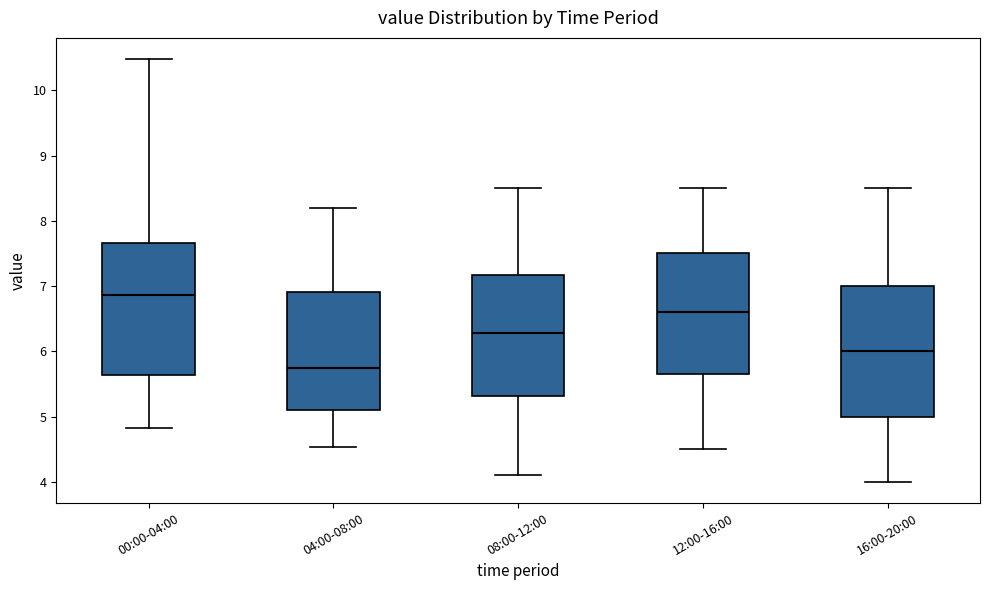

Where does the upper whisker of the box for 00:00-04:00 end on the y-axis? The values are not printed on the chart, so give them approximately, as read against the axis.

10.5